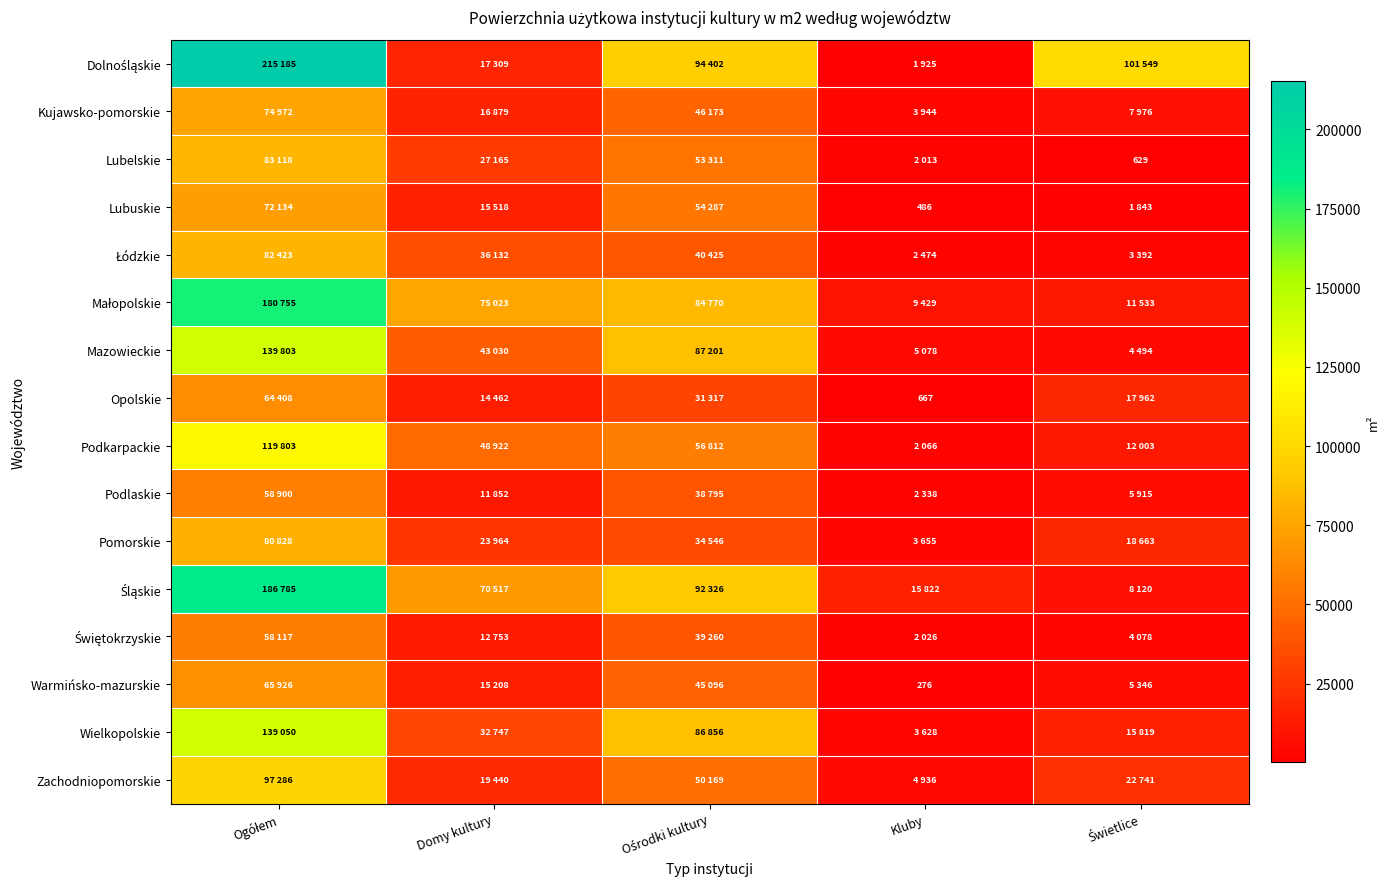

True or false: Lubuskie has a value of 298 at Kluby.

False